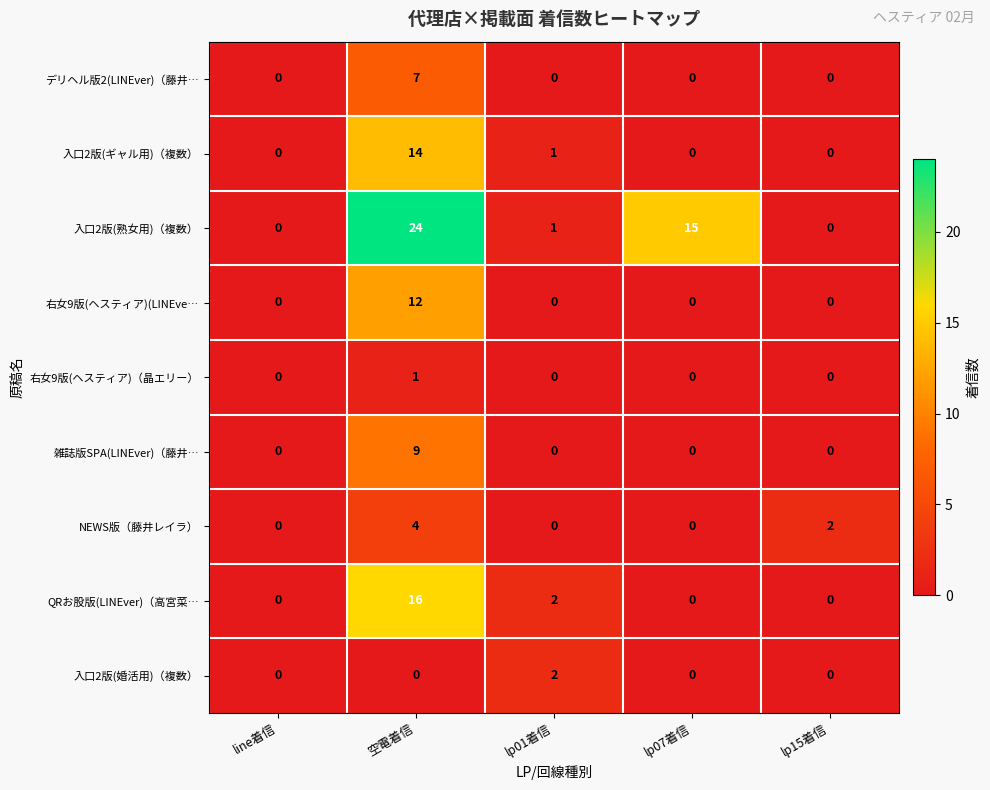

Which series has the largest total across all categories?

入口2版(熟女用)（複数）